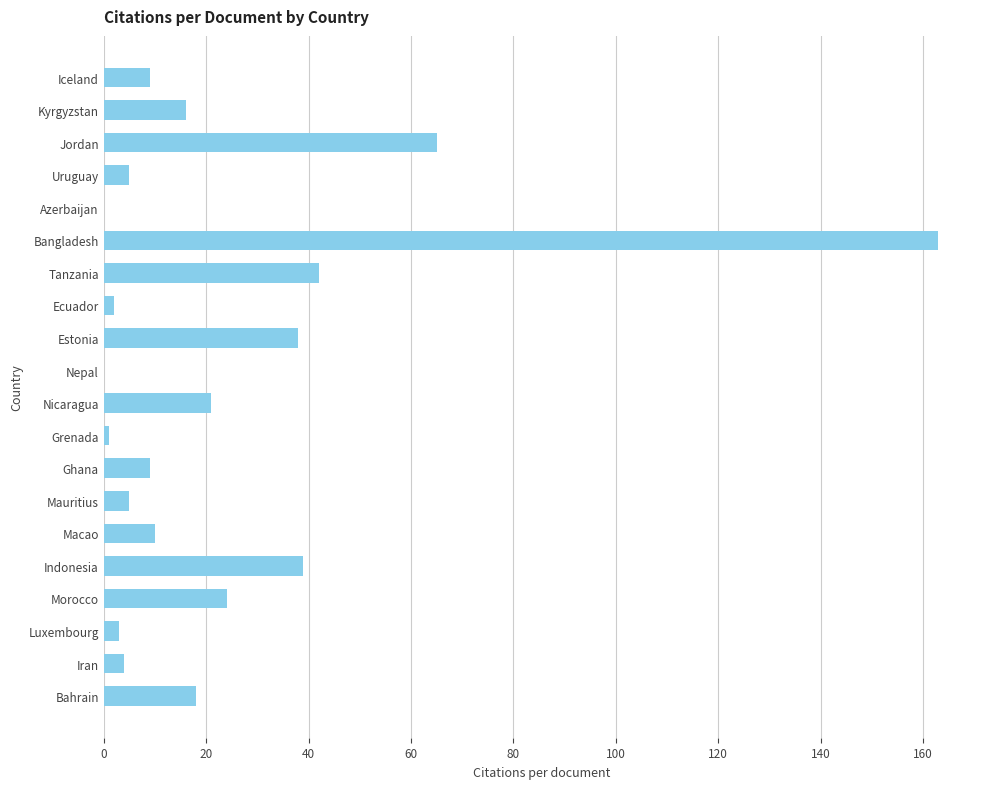

What is the sum of all values?

474